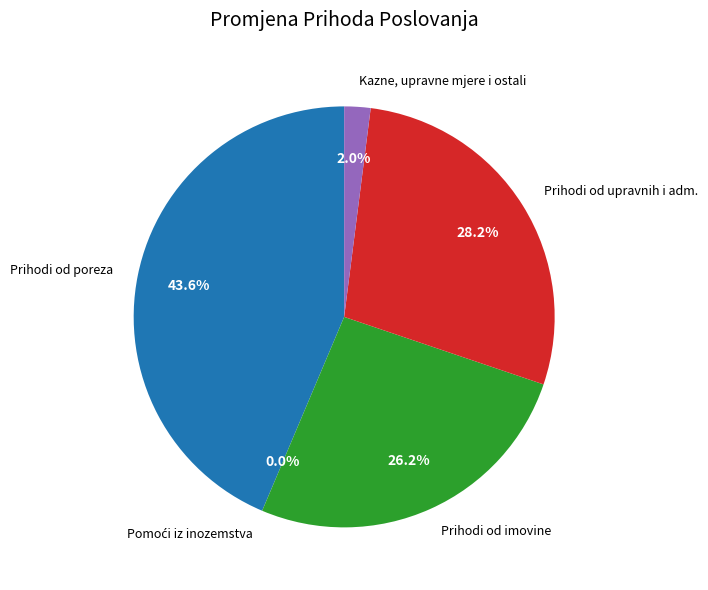

How many segments does this pie chart have?

5